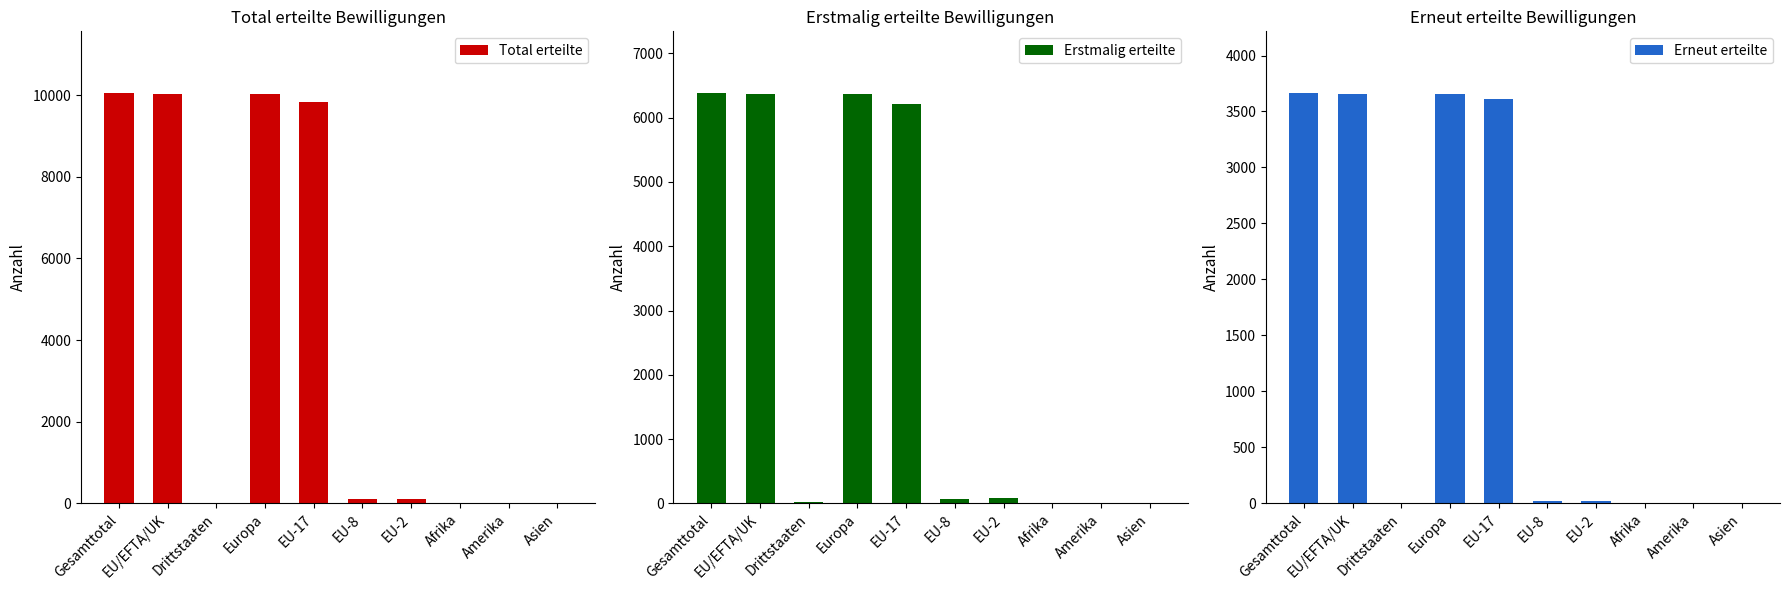

What is the value of the Total erteilte bar at the 1st from the left?

10052